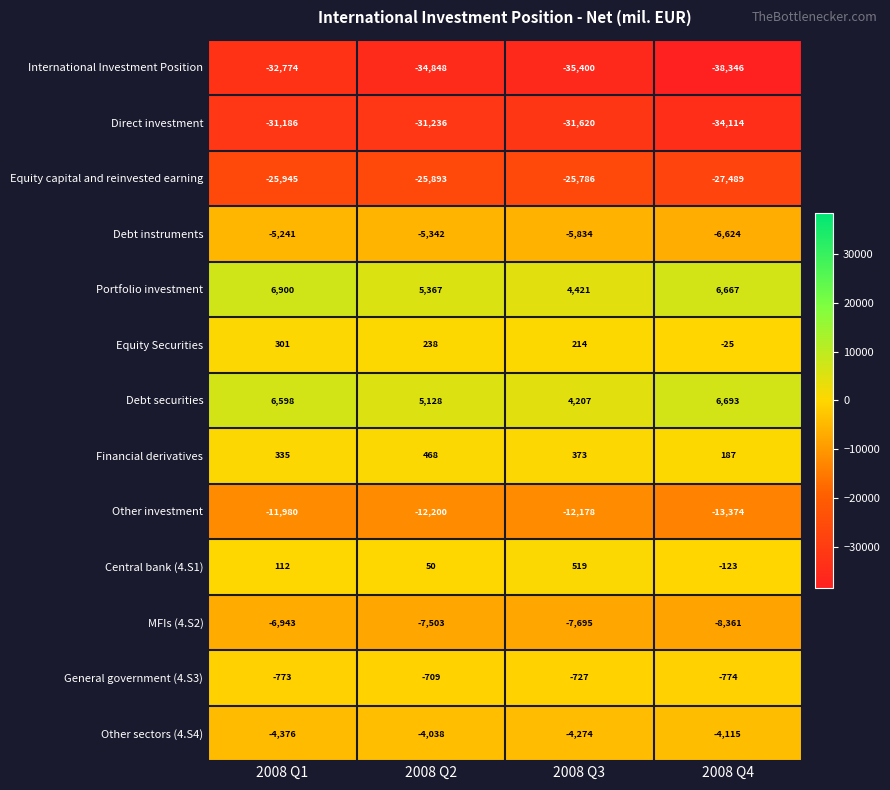

At 2008 Q2, list the series in order from largest to smallest.

Portfolio investment, Debt securities, Financial derivatives, Equity Securities, Central bank (4.S1), General government (4.S3), Other sectors (4.S4), Debt instruments, MFIs (4.S2), Other investment, Equity capital and reinvested earning, Direct investment, International Investment Position